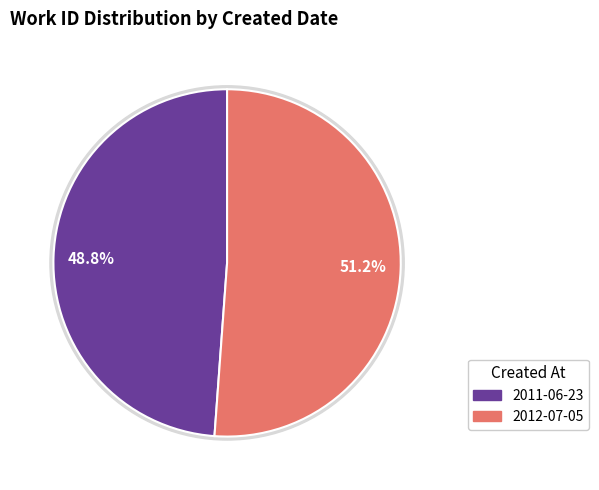

What percentage is the 2012-07-05 slice, to the nearest percent?

51%